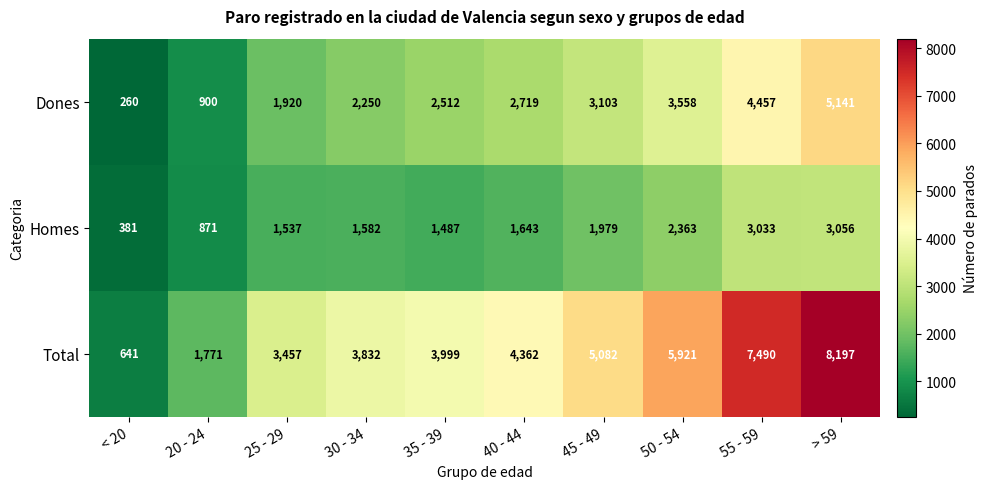

True or false: Total has a value of 4153 at 55 - 59.

False